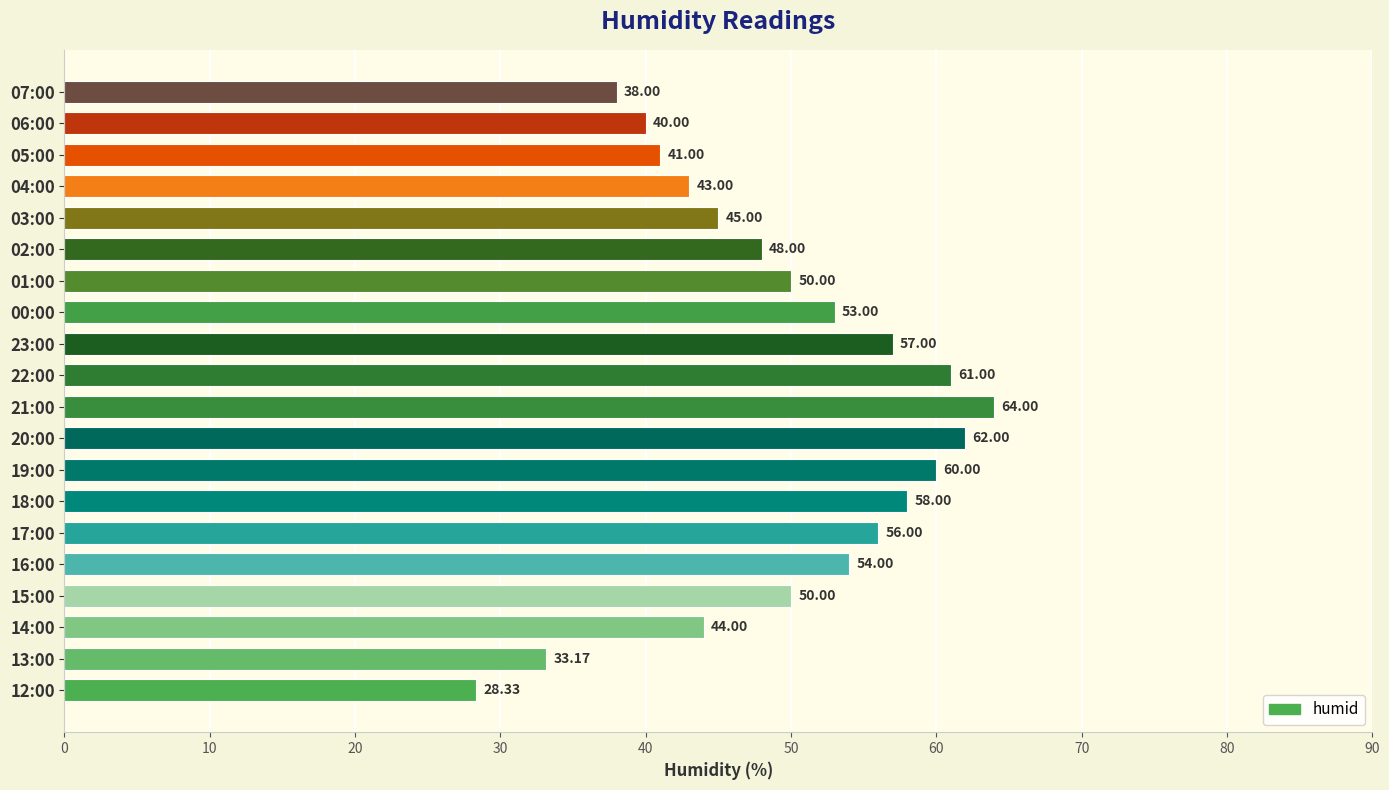

Which has a higher value, 00:00 or 18:00?

18:00